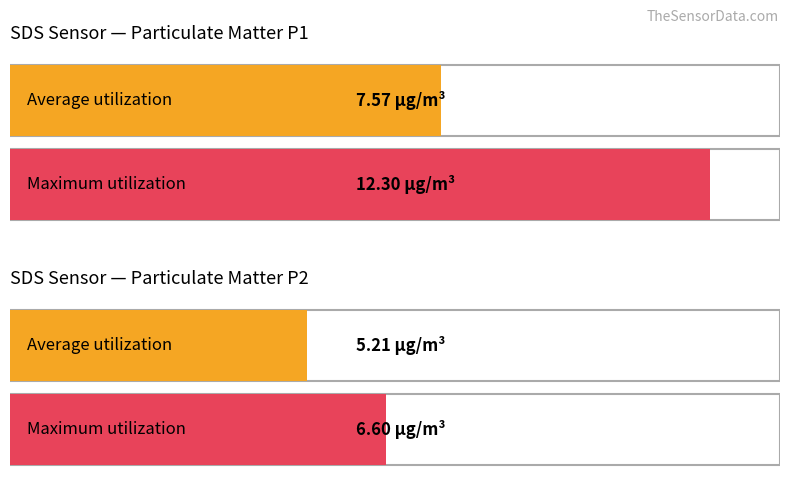

How many groups of bars are there?

2